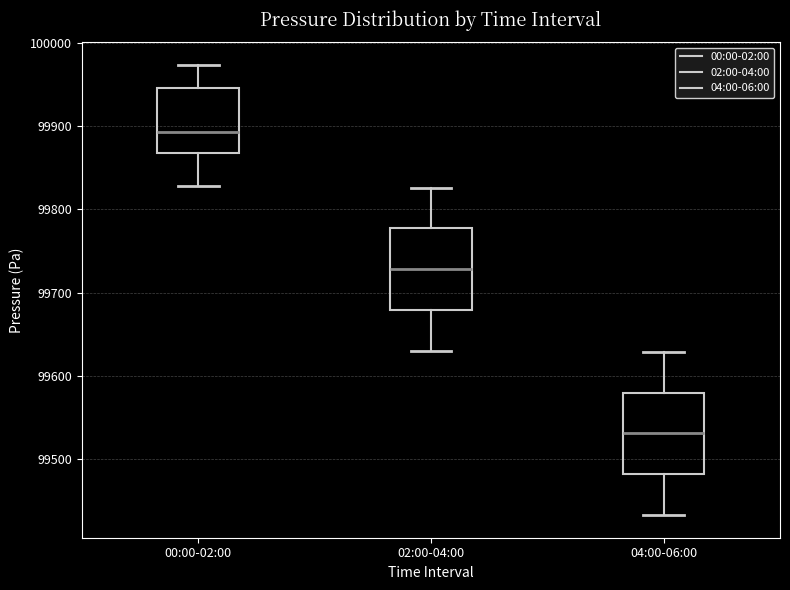

Which box's median line is the highest?

00:00-02:00